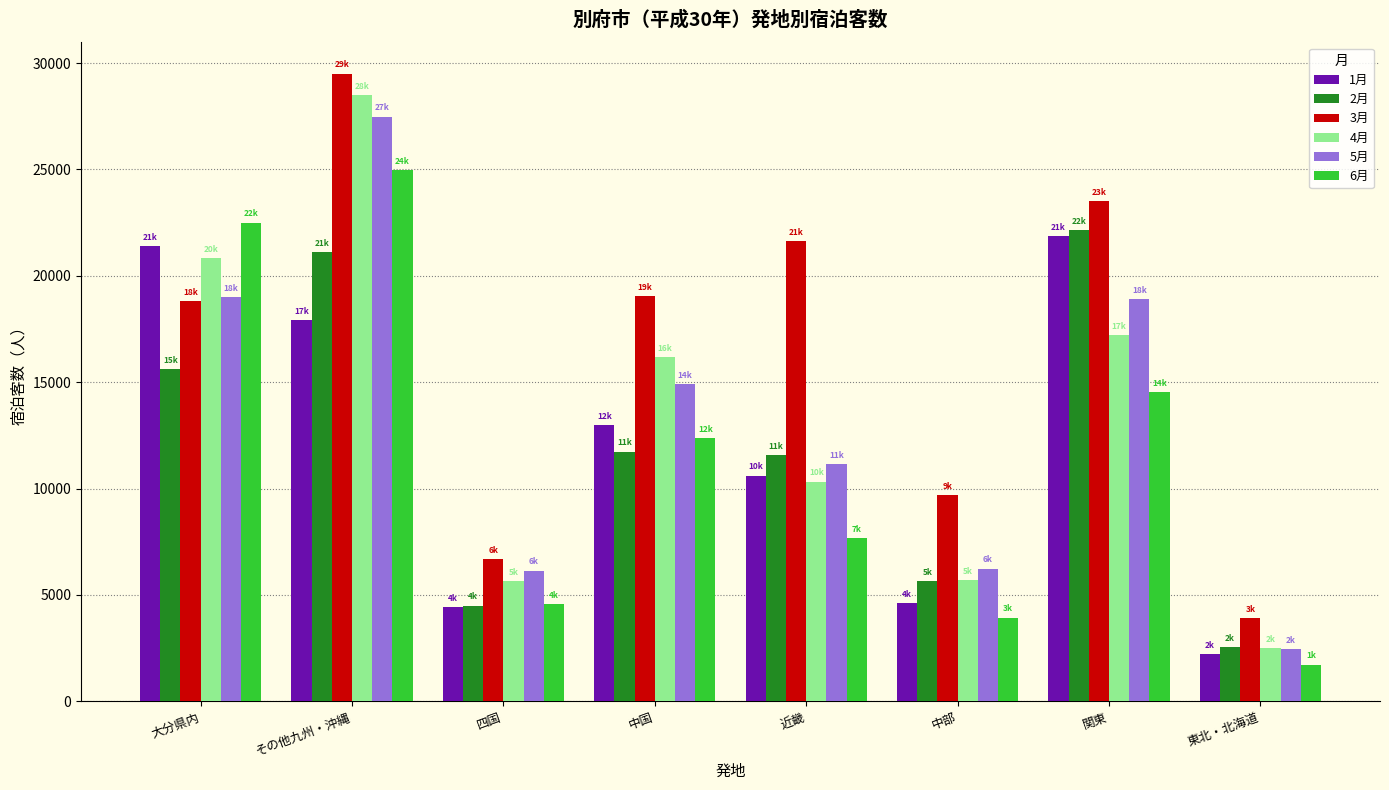

What is the difference between the maximum and minimum values in the 1月 series?

19647